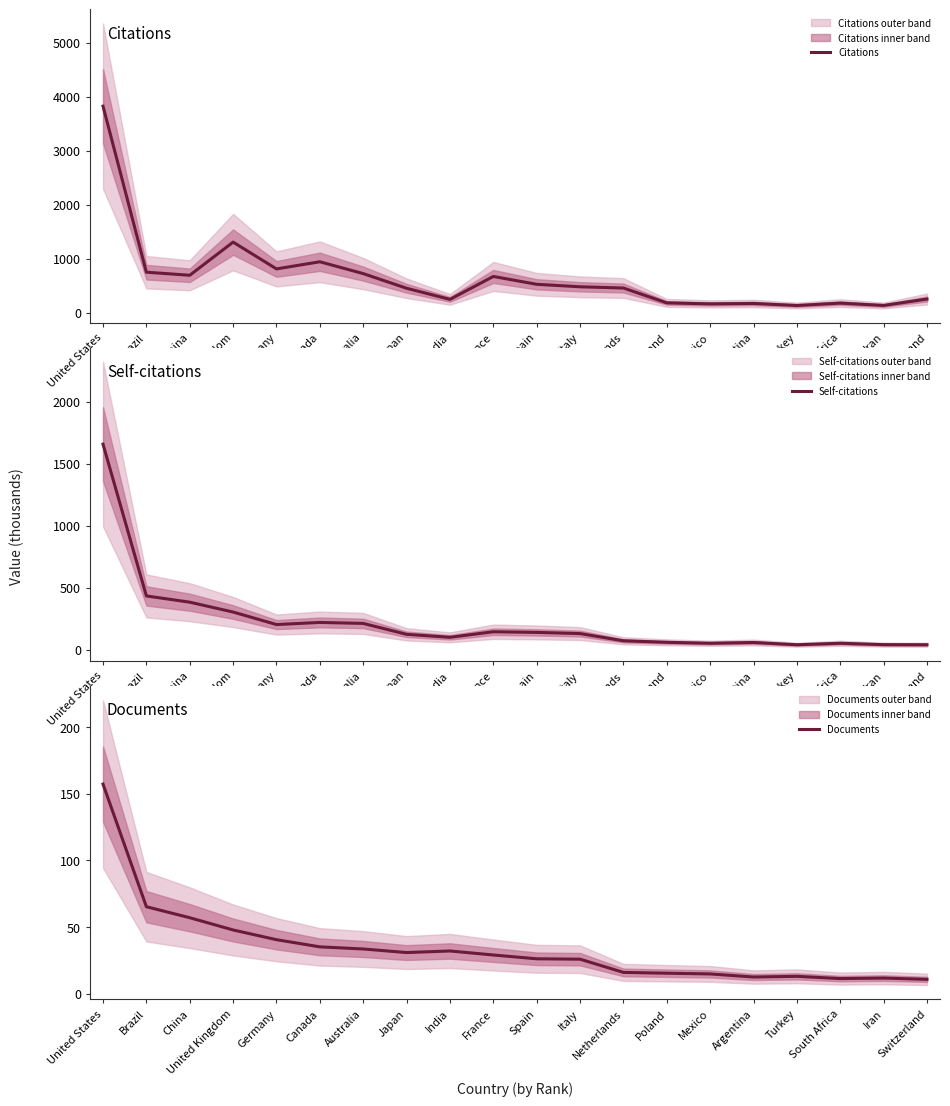

The Self-citations series shows 51.8 at Mexico. True or false?

True